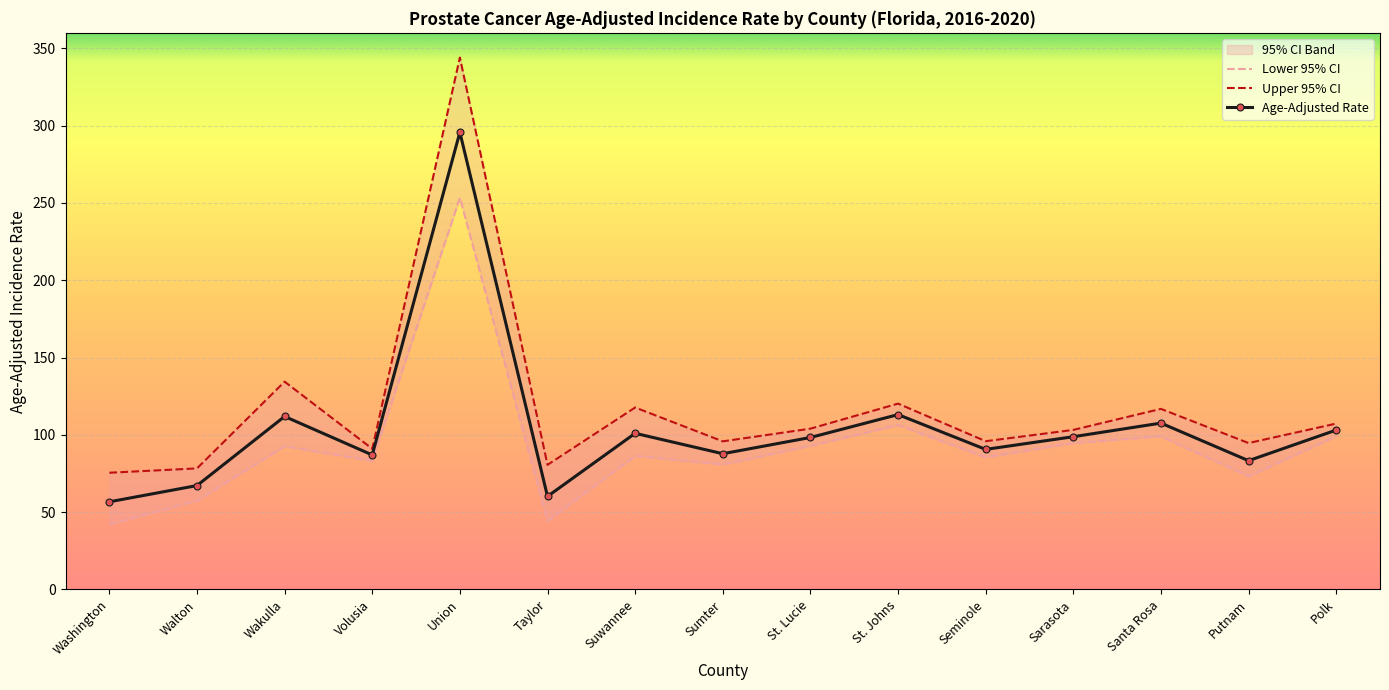

What is the maximum value for Lower 95% CI?

253.3